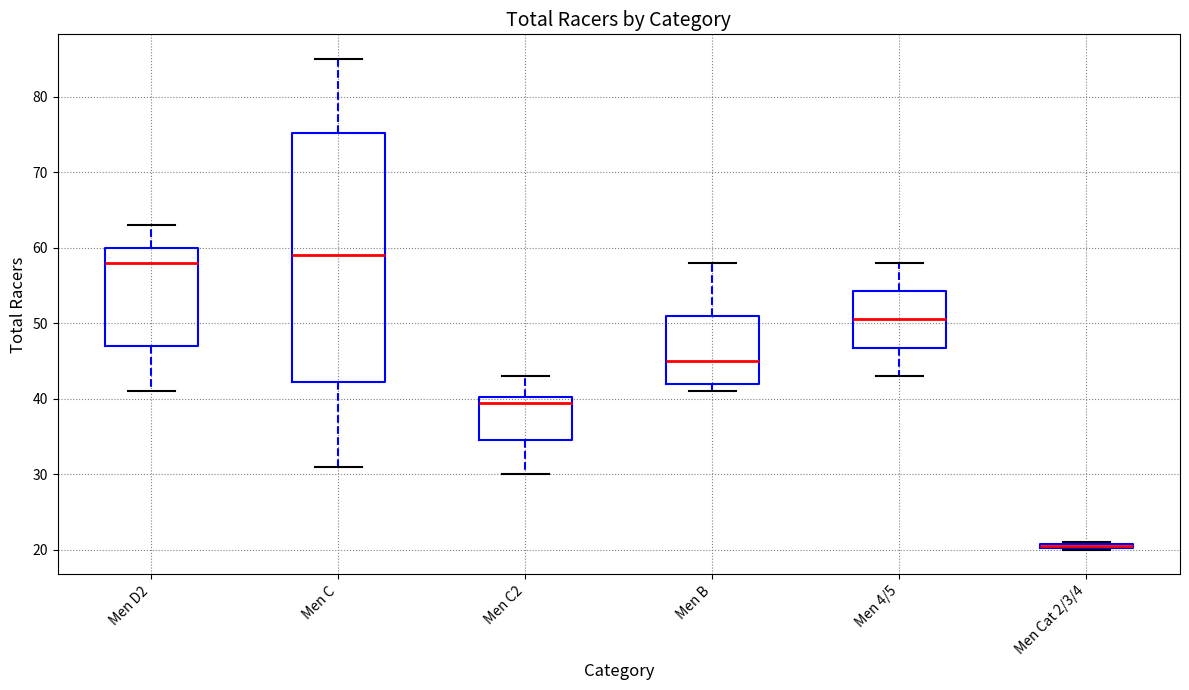

Which box is the tallest, from its lower edge to its upper edge?

Men C